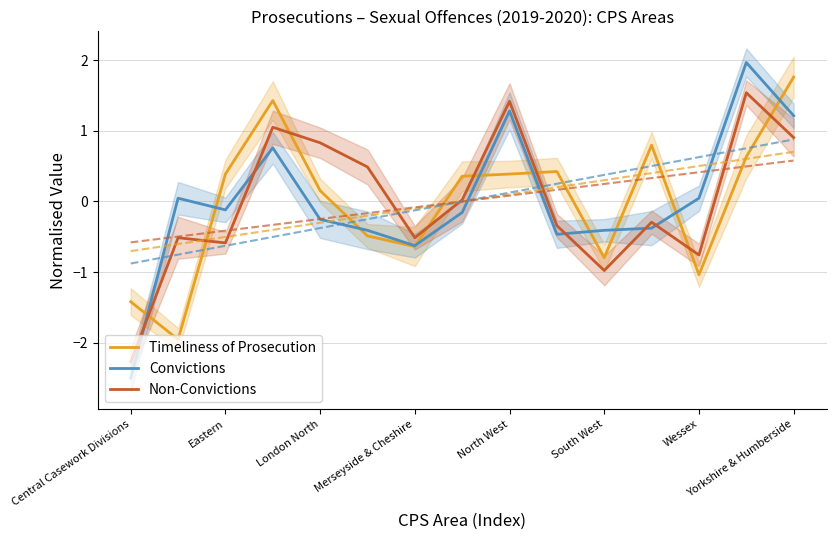

What is the maximum value for Timeliness of Prosecution?

1.8